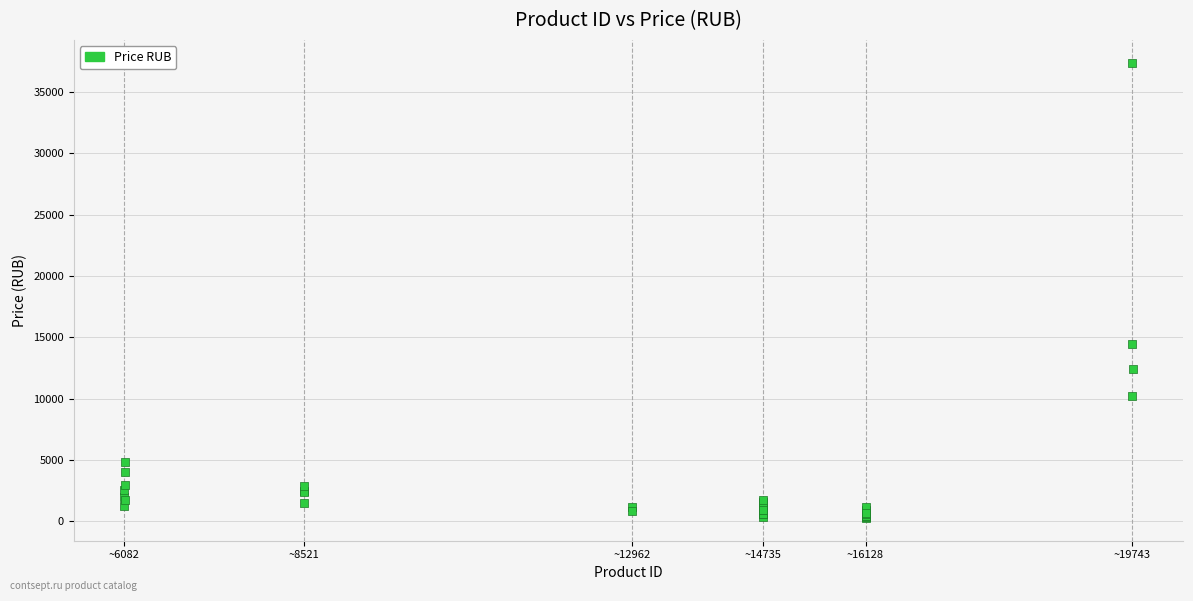

What Y value in the scatter plot is closest to 18835?

14484